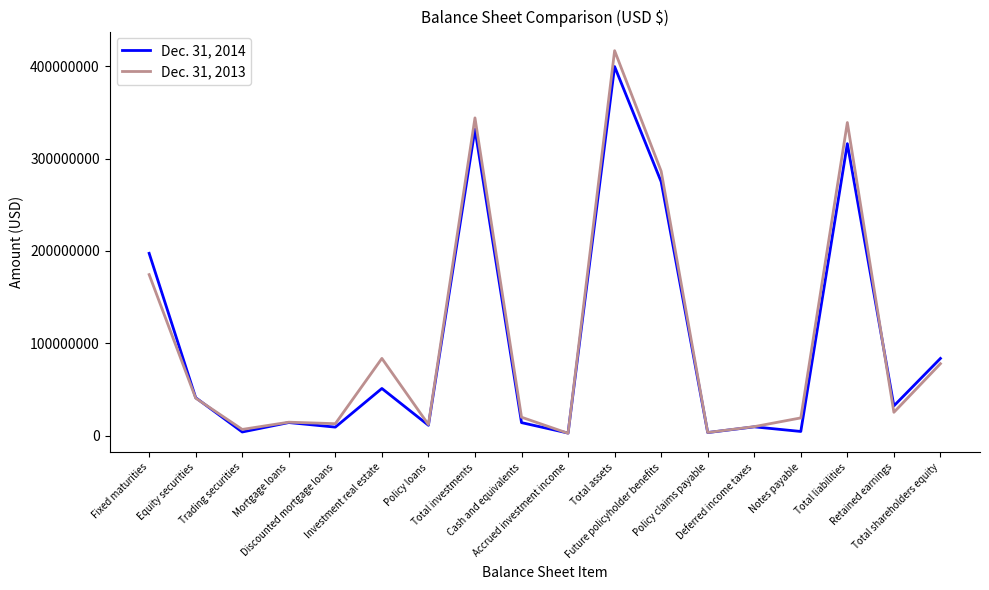

Which series has the largest total across all categories?

Dec. 31, 2013